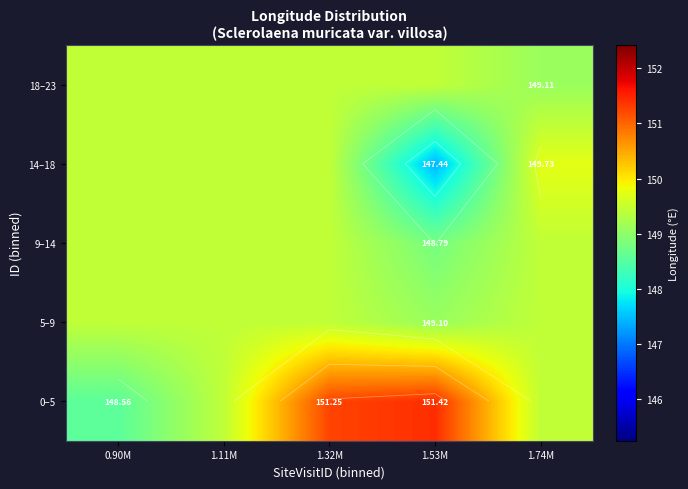

The value of 18–23 at 1.32M is 82.8. True or false?

False